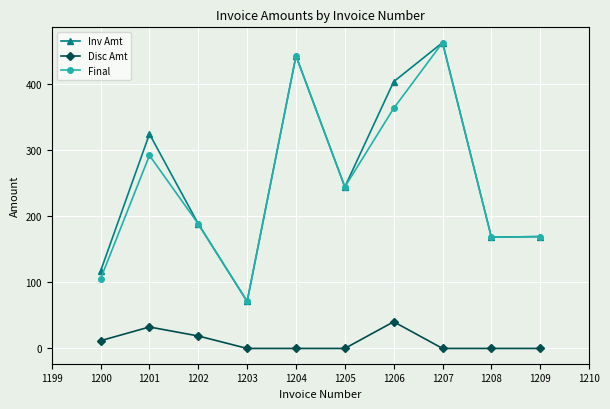

How many data points does each series have?

10